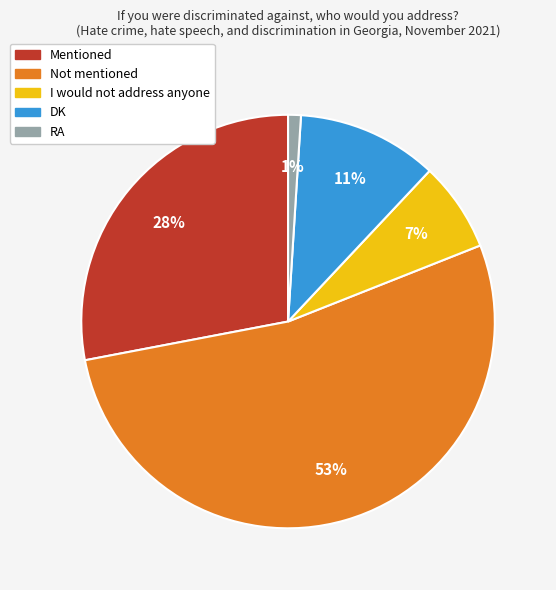

Rank the categories by value from lowest to highest.

RA, I would not address anyone, DK, Mentioned, Not mentioned